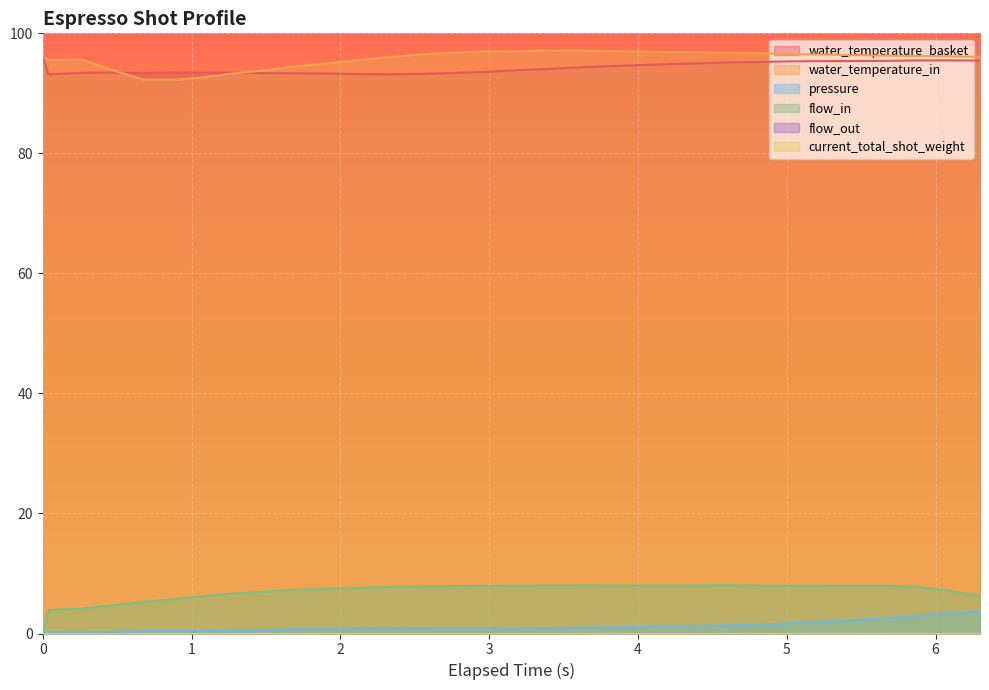

True or false: pressure and water_temperature_in cross at least once.

False